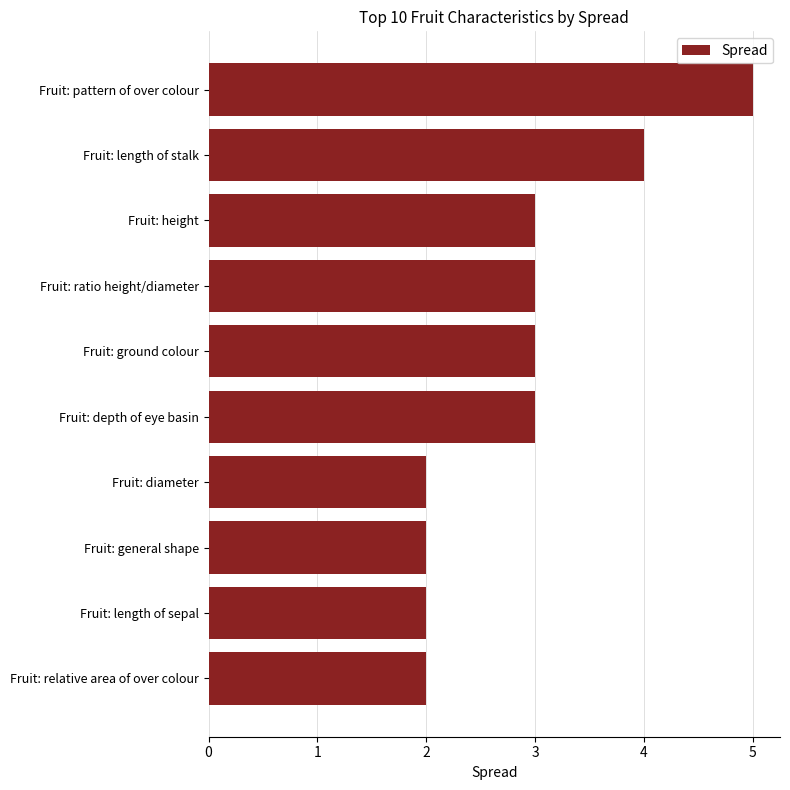

Read the value at Fruit: depth of eye basin.

3